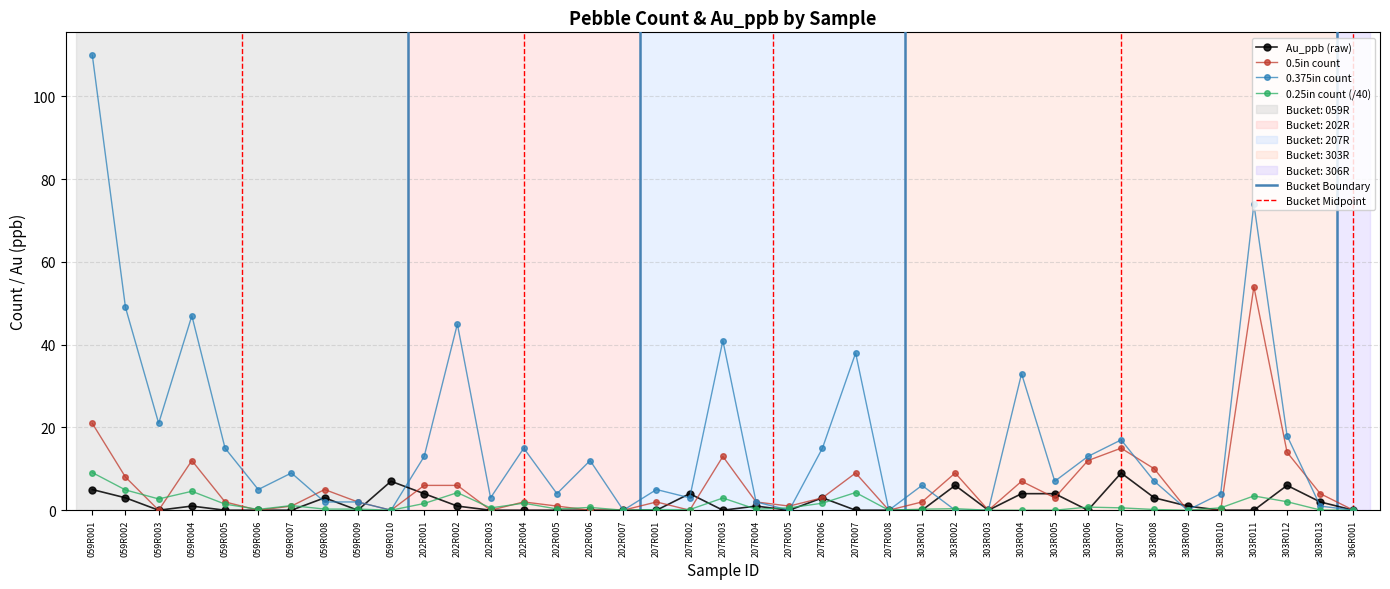

Rank the series at 303R007 from highest to lowest value.

0.375in count, 0.5in count, Au_ppb (raw), 0.25in count (/40)